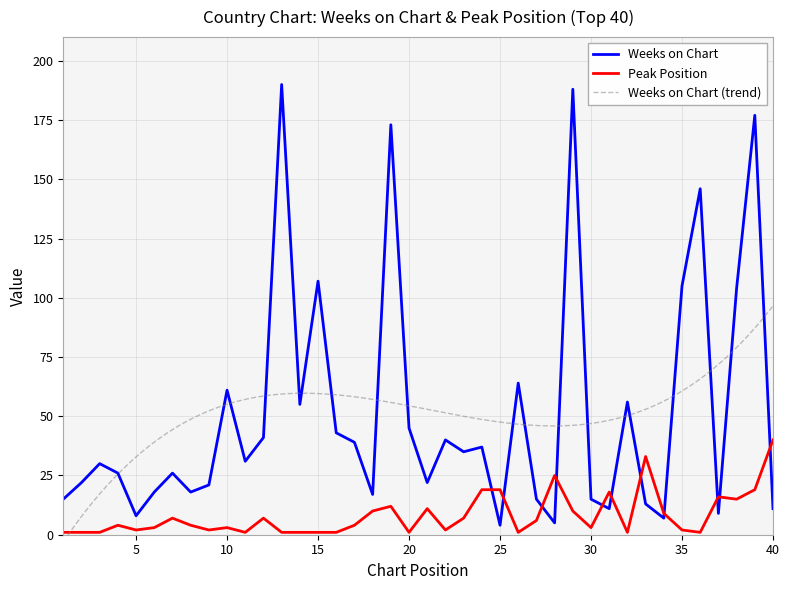

What is the spread (max minus min) of values at 17?

35